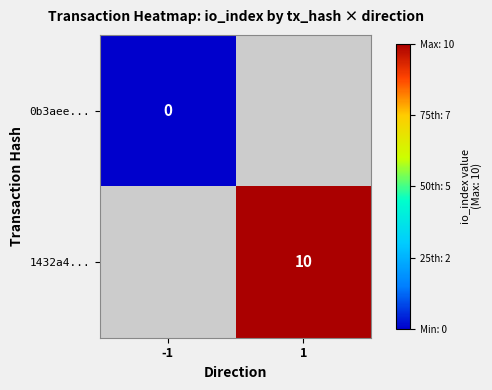

The 1432a4... series shows 4 at 1. True or false?

False